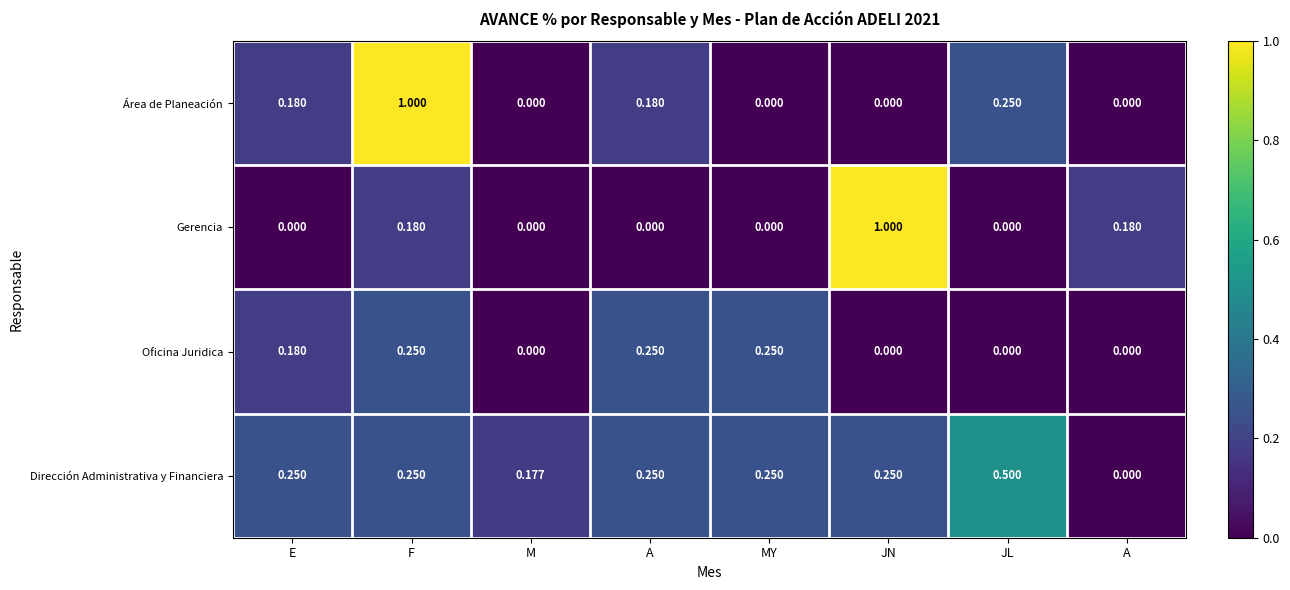

Which series has the largest total across all categories?

Dirección Administrativa y Financiera